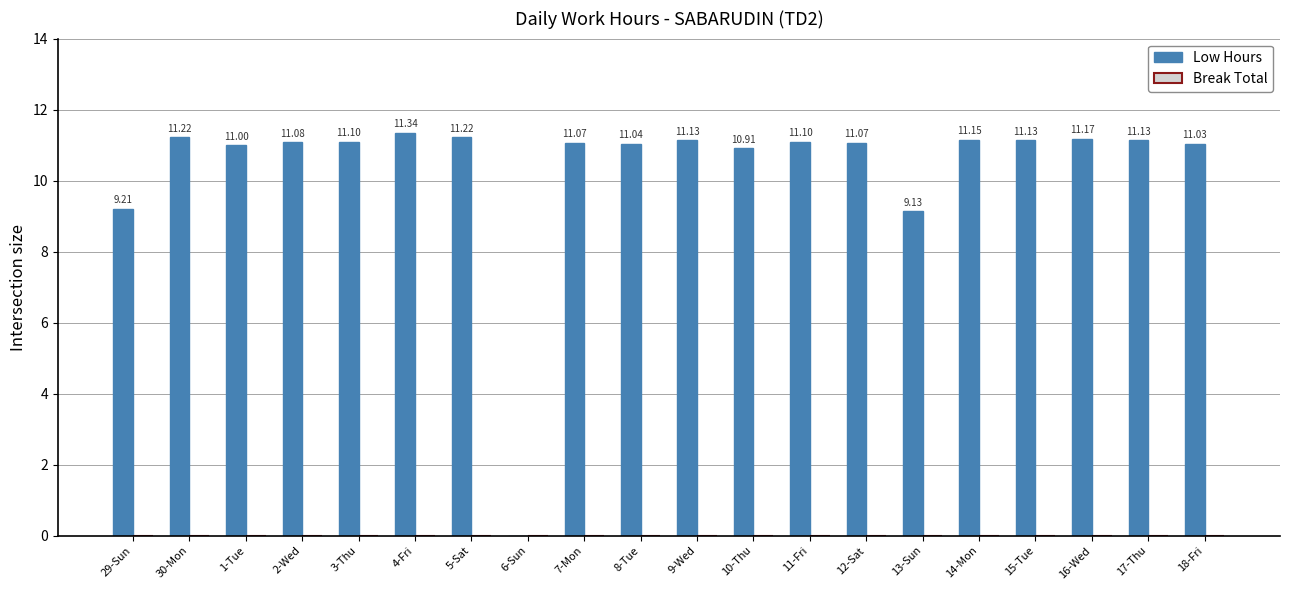

Which has a higher value, 3-Thu or 8-Tue?

3-Thu